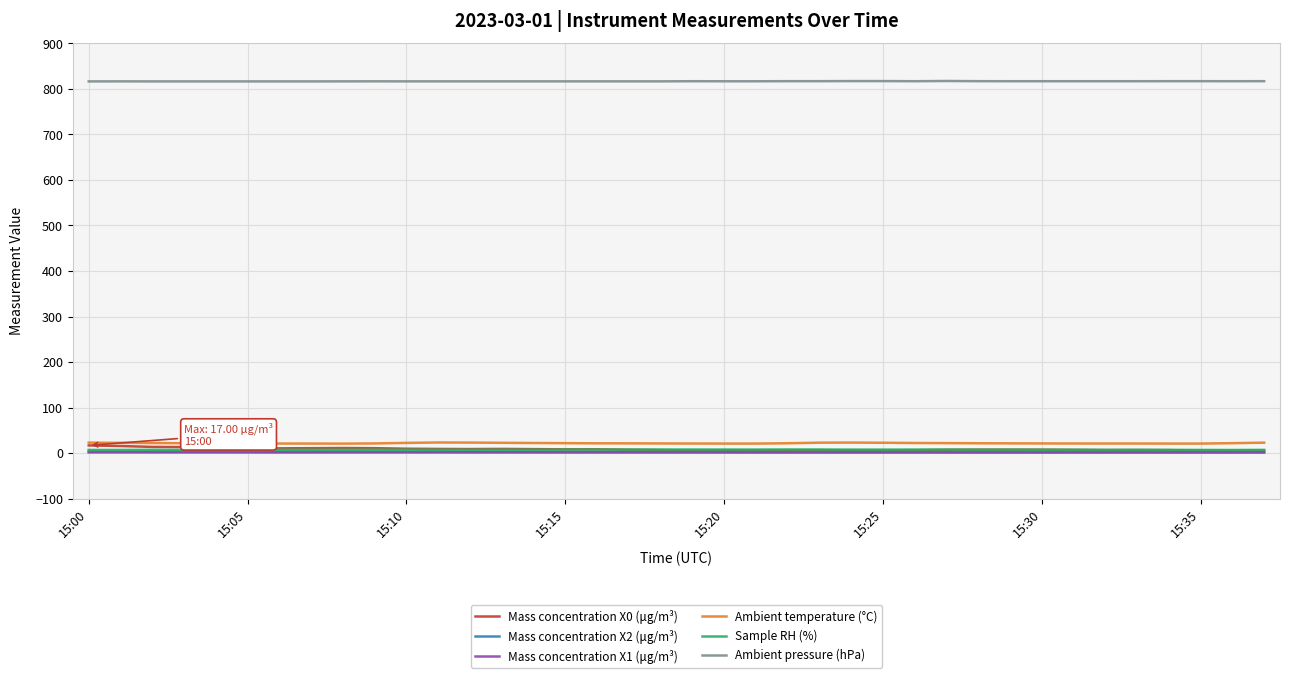

What is the greatest value displayed?

817.3